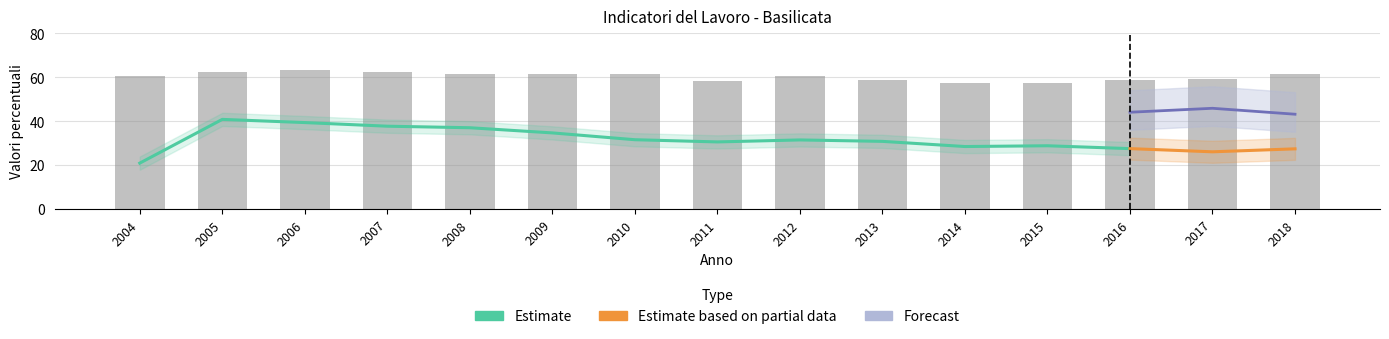

The value of Tasso di occupazione (20-64 anni) at 2016 is 87.3. True or false?

False